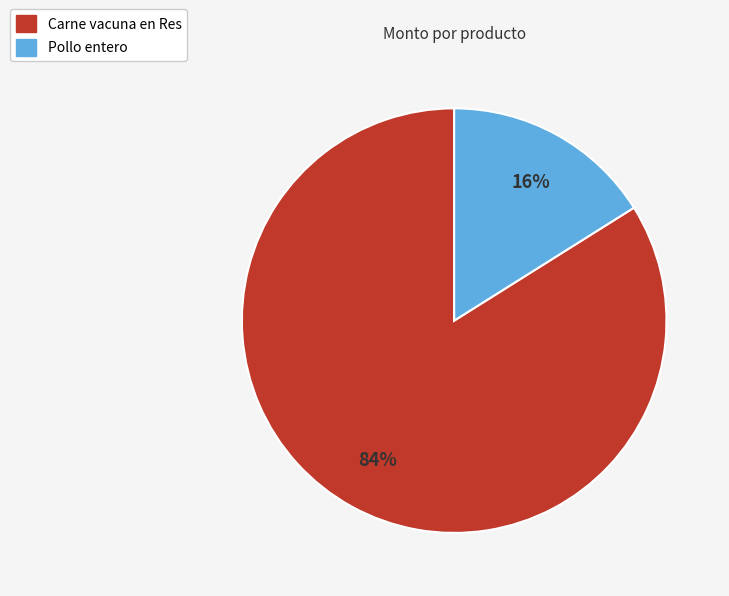

Rank the categories by value from lowest to highest.

Pollo entero, Carne vacuna en Res